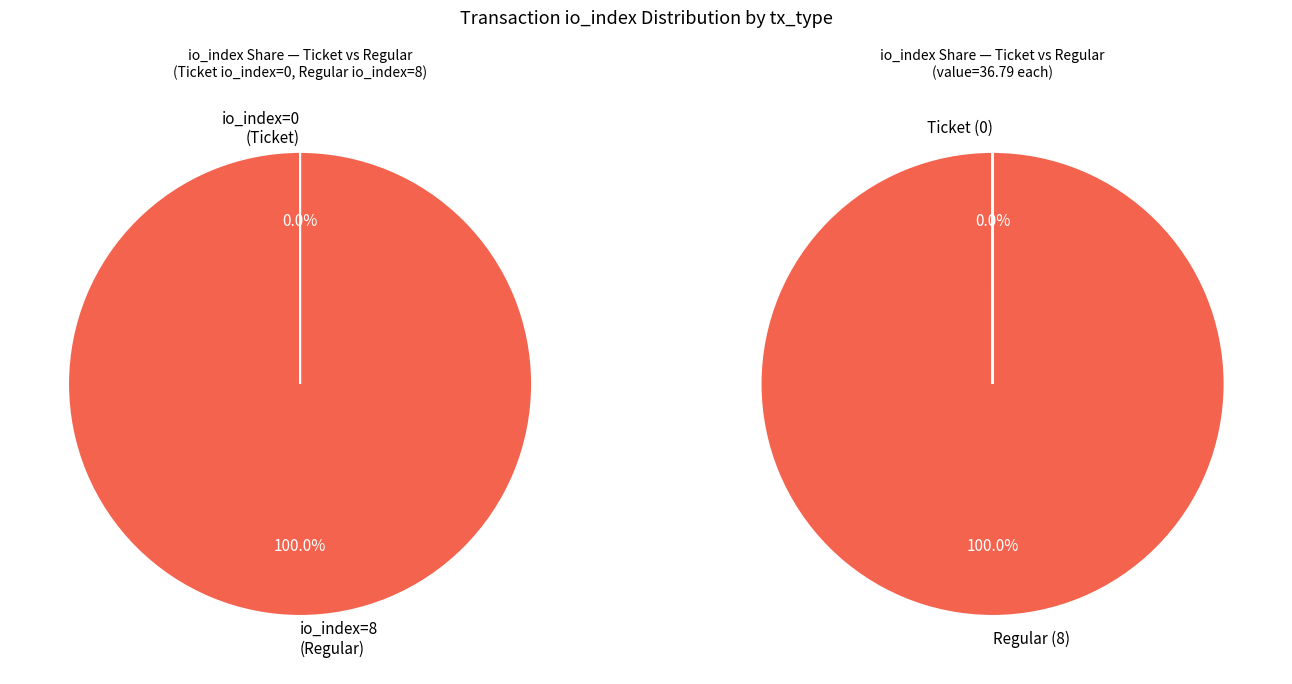

The Ticket (io_index=0) slice represents 0% of the pie. True or false?

True